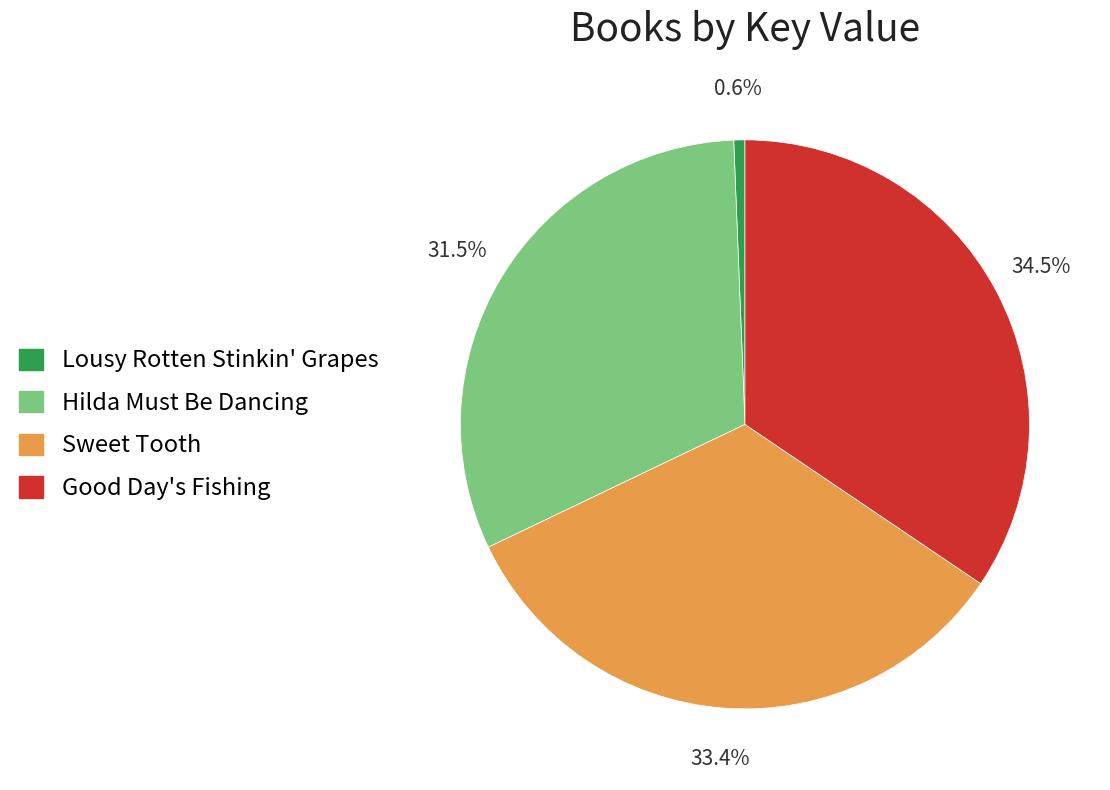

What is the largest slice in the pie chart?

Good Day's Fishing